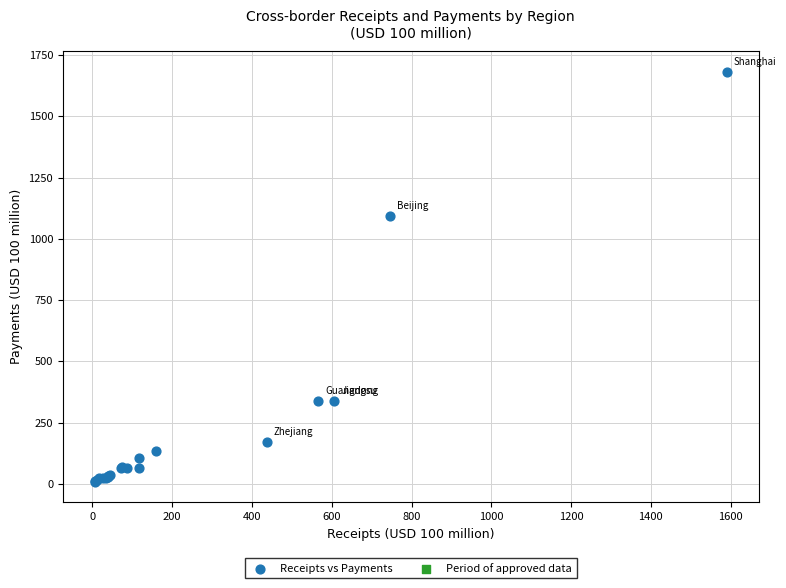

What Y value in the scatter plot is closest to 845?

1094.4